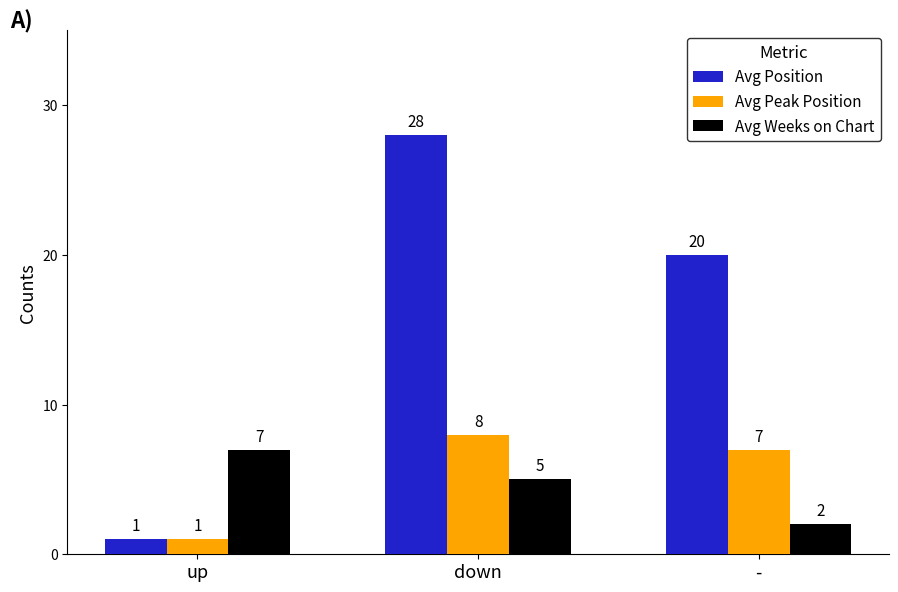

At which label does Avg Peak Position first exceed 7?

down